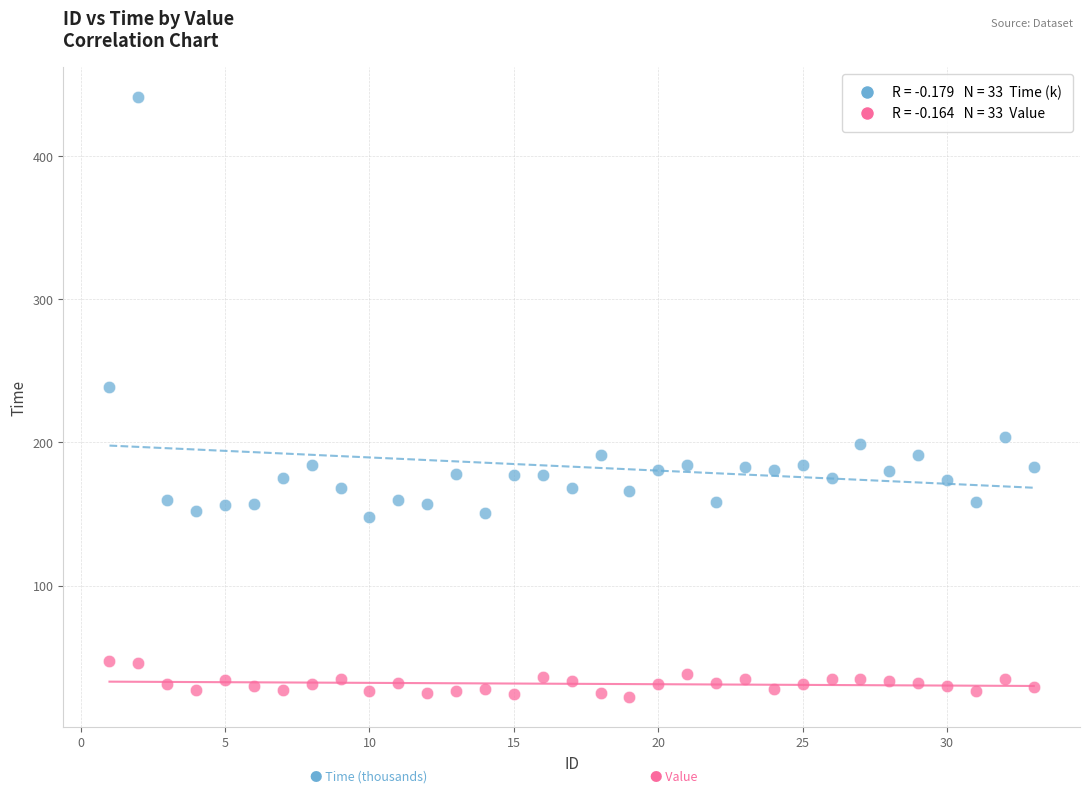

Across all series, what Y value is closest to 231?

239